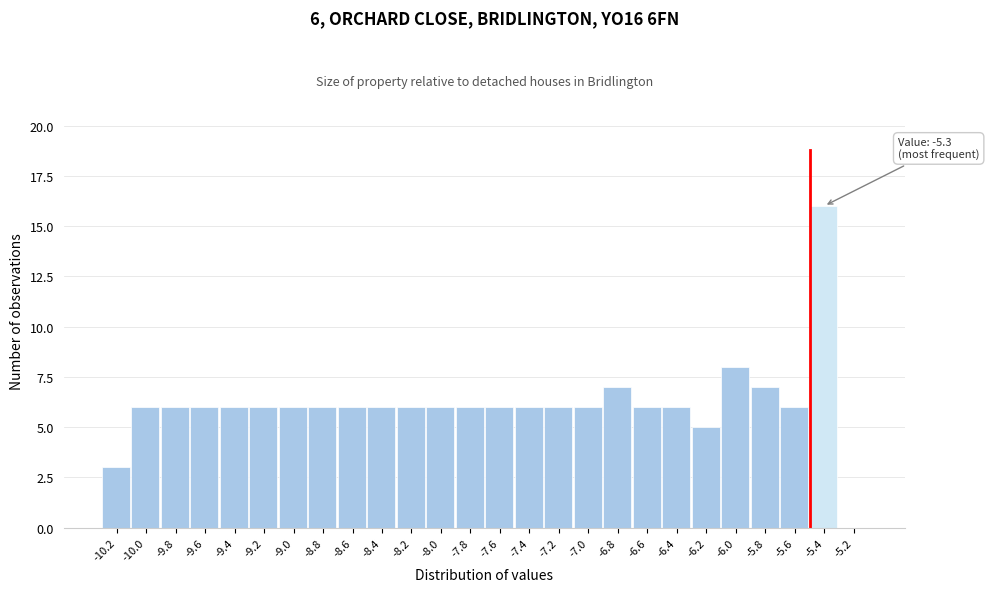

Reading left to right, extract all data points from this chart.

-10.2=3	-10.0=6	-9.8=6	-9.6=6	-9.4=6	-9.2=6	-9.0=6	-8.8=6	-8.6=6	-8.4=6	-8.2=6	-8.0=6	-7.8=6	-7.6=6	-7.4=6	-7.2=6	-7.0=6	-6.8=7	-6.6=6	-6.4=6	-6.2=5	-6.0=8	-5.8=7	-5.6=6	-5.4=16	-5.2=0